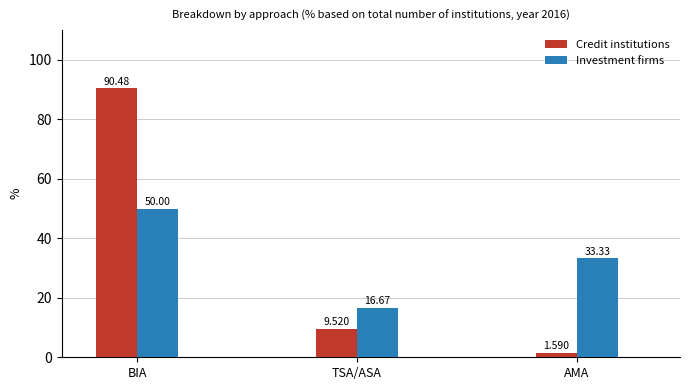

Is it true that Credit institutions equals 90.5 at BIA?

True